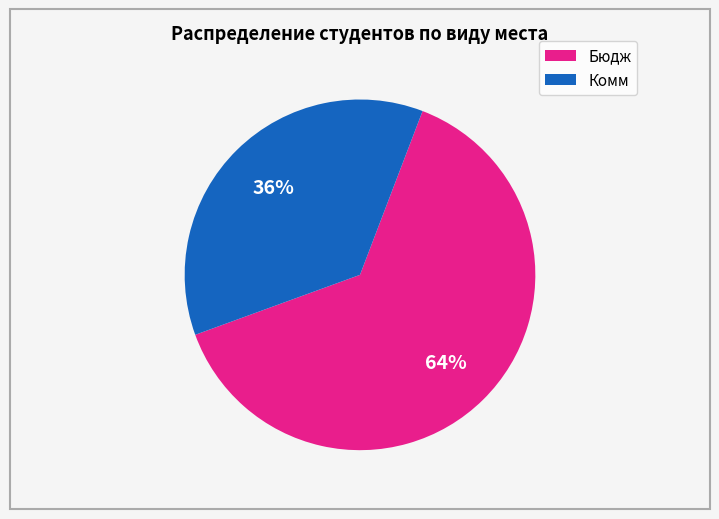

Combined, do Бюдж and Комм account for over 50%?

Yes